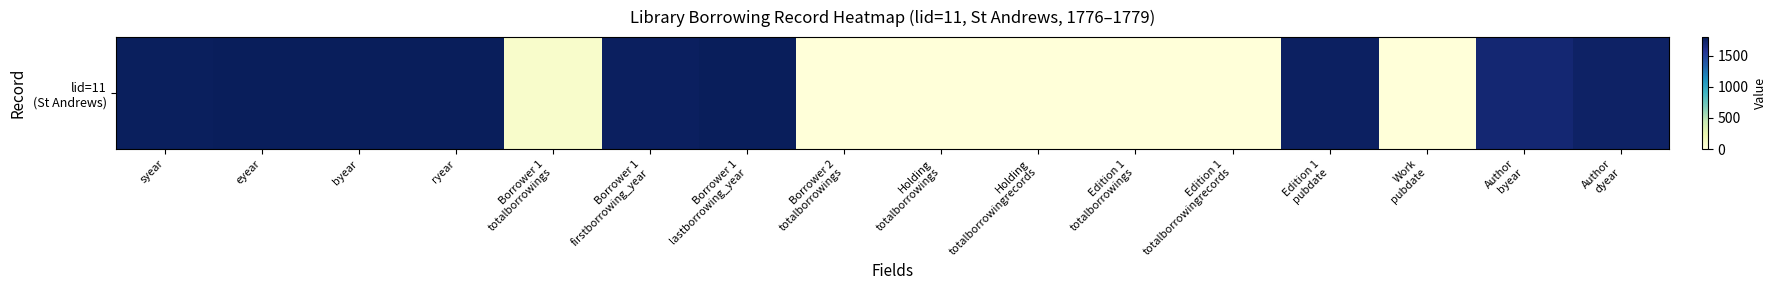

True or false: the data shows 559 at ryear.

False